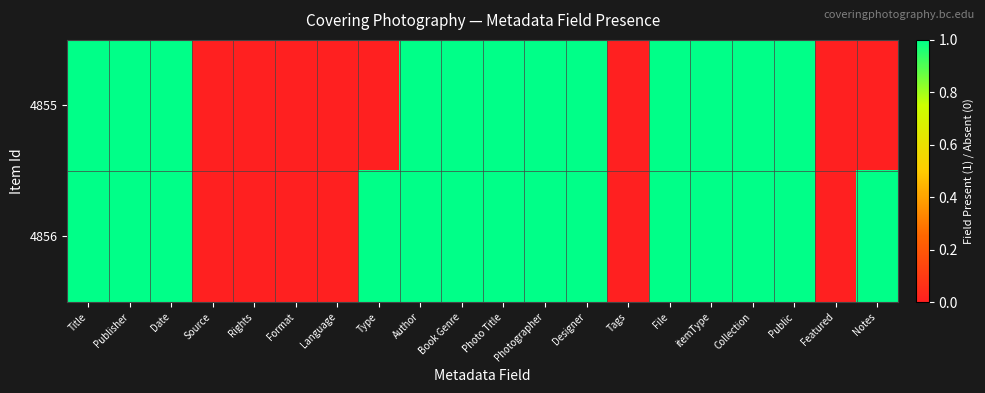

Reading right to left, what are all the values shown in this chart?

4855: Notes=0	Featured=0	Public=1	Collection=1	itemType=1	File=1	Tags=0	Designer=1	Photographer=1	Photo Title=1	Book Genre=1	Author=1	Type=0	Language=0	Format=0	Rights=0	Source=0	Date=1	Publisher=1	Title=1
4856: Notes=1	Featured=0	Public=1	Collection=1	itemType=1	File=1	Tags=0	Designer=1	Photographer=1	Photo Title=1	Book Genre=1	Author=1	Type=1	Language=0	Format=0	Rights=0	Source=0	Date=1	Publisher=1	Title=1